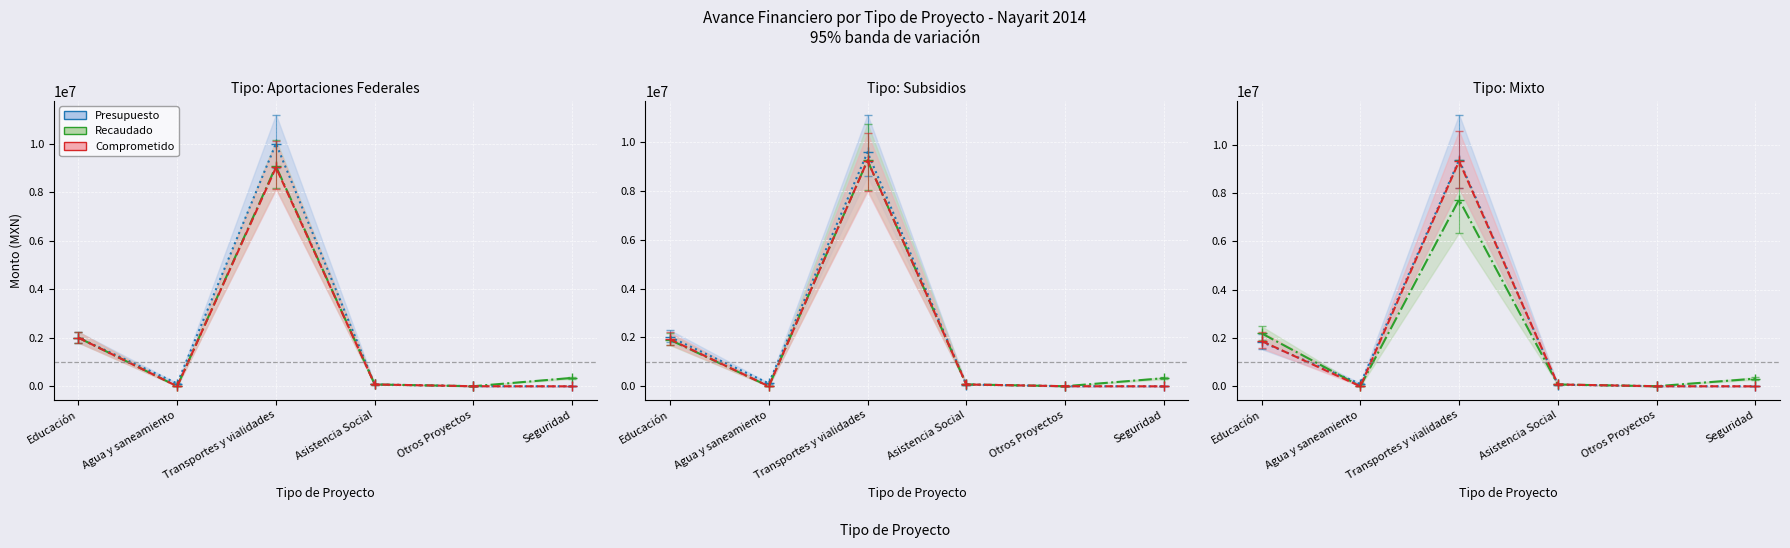

What is the sum of all Recaudado values?

11489204.0